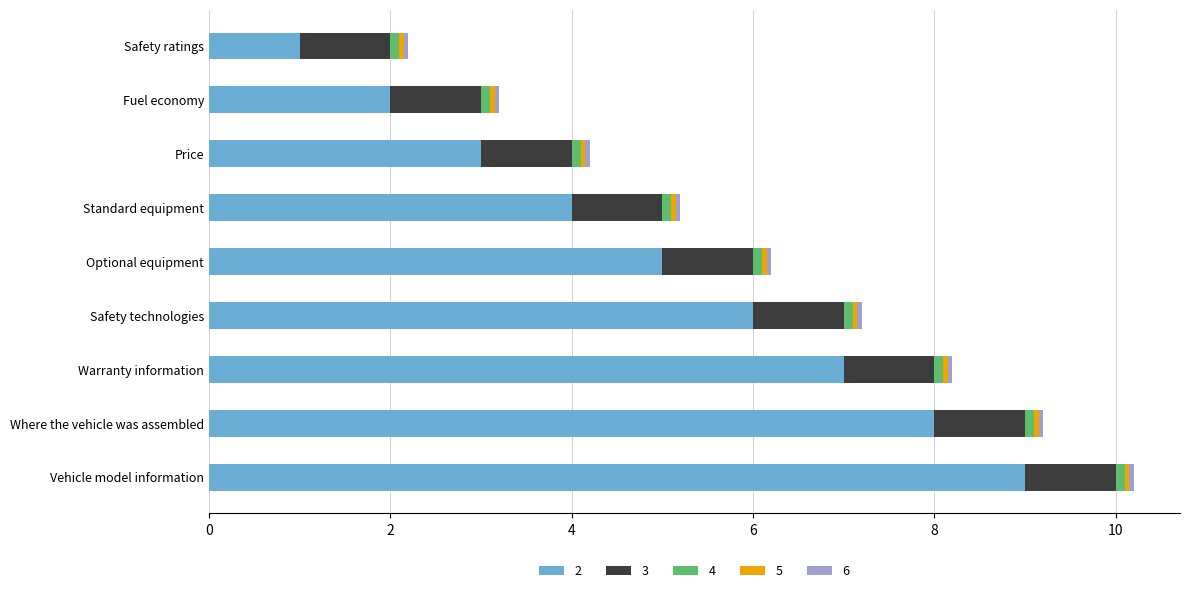

Which category has the highest value in the 2 series?

Vehicle model information